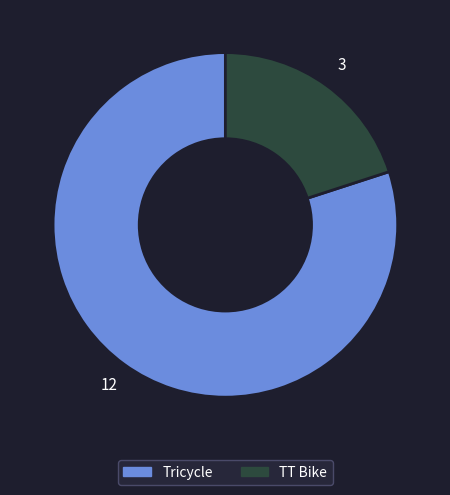

Rank the categories by value from lowest to highest.

TT Bike, Tricycle